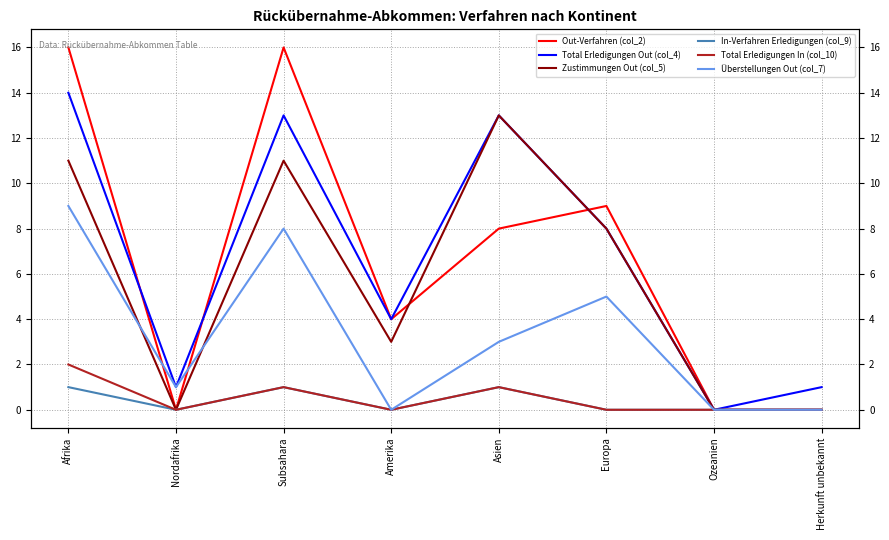

Count the In-Verfahren Erledigungen (col_9) values in the range 0 to 1.

8